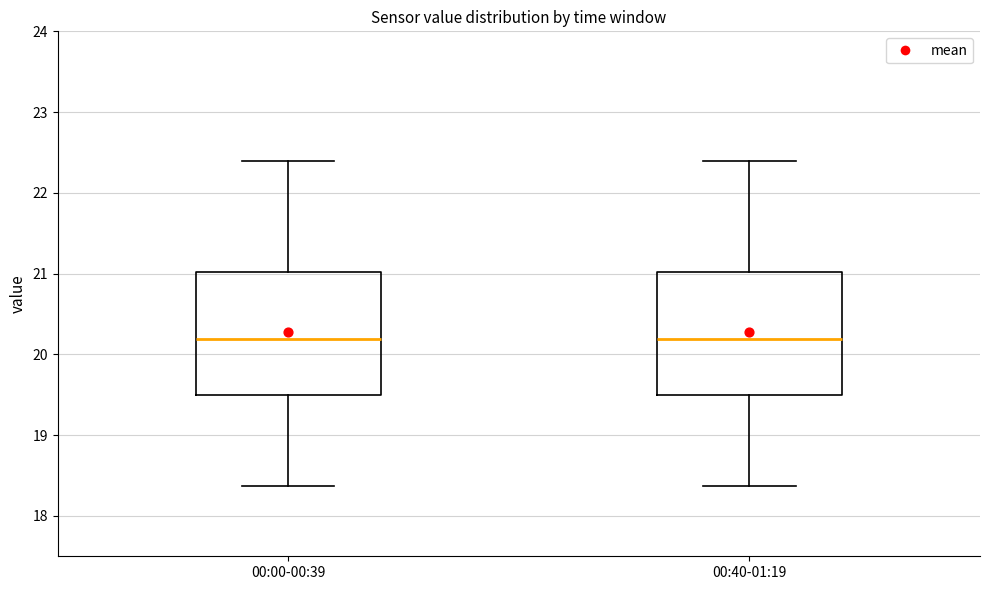

Where does the upper whisker of the box for 00:00-00:39 end on the y-axis? The values are not printed on the chart, so give them approximately, as read against the axis.

22.4